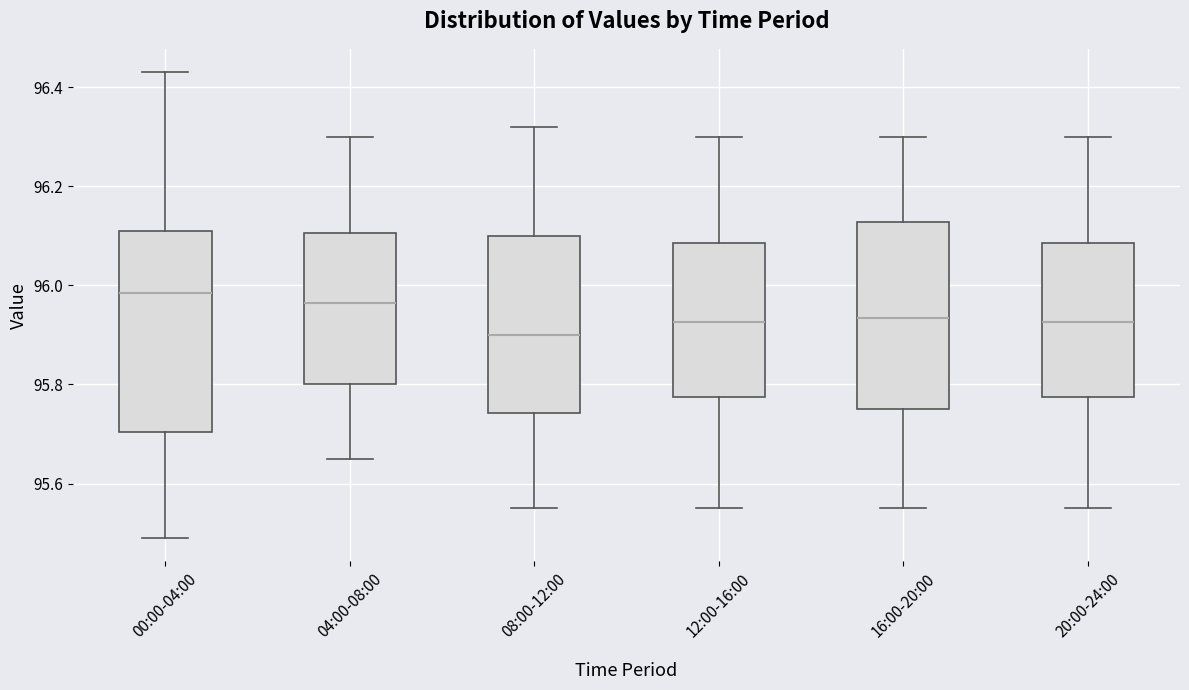

Which box has the lowest median line?

08:00-12:00